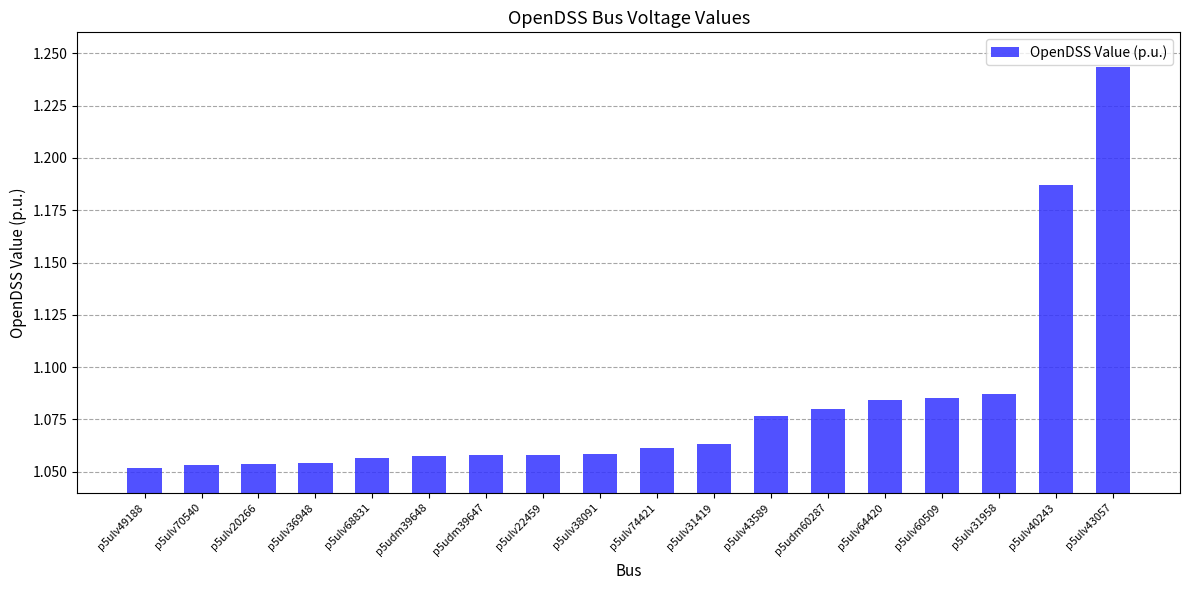

What is the sum of all values?

19.5